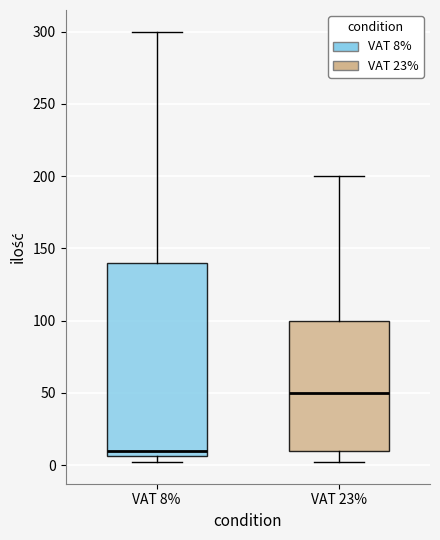

Which box's median line is the lowest?

VAT 8%